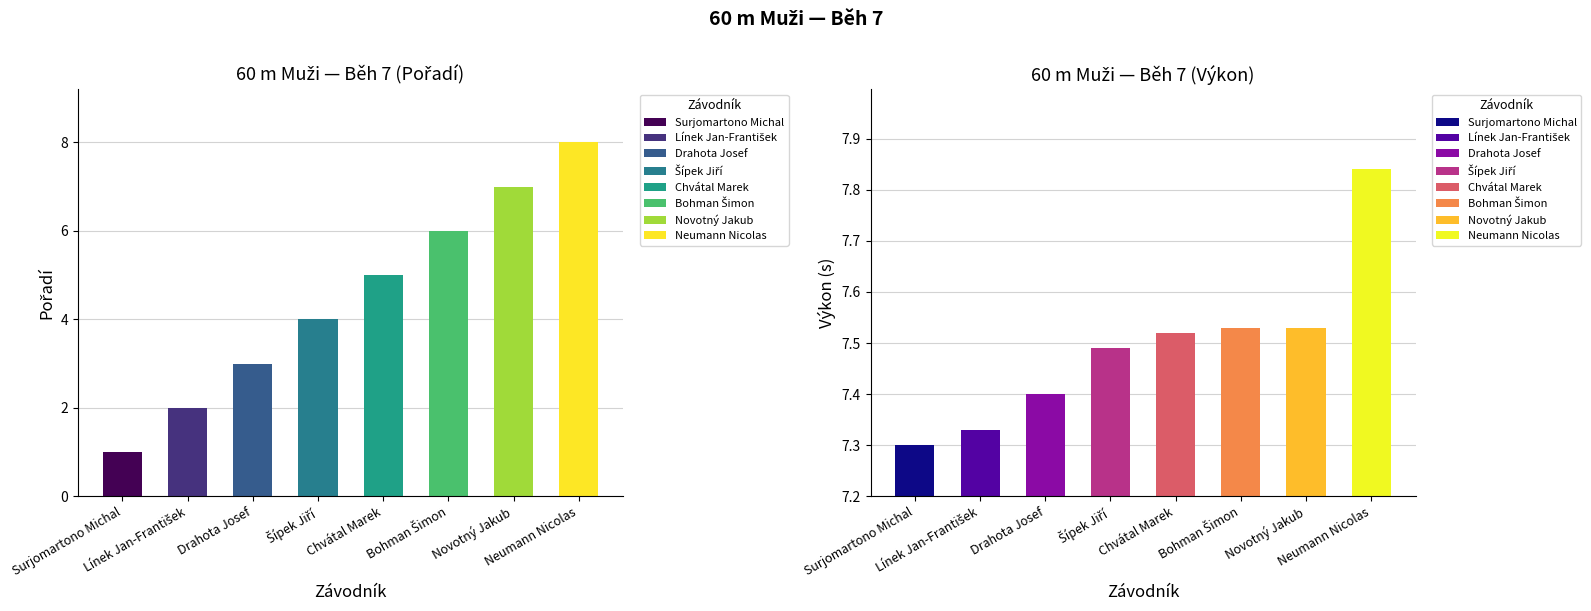

List the labels in order of Pořadí value, smallest first.

Surjomartono Michal, Línek Jan-František, Drahota Josef, Šípek Jiří, Chvátal Marek, Bohman Šimon, Novotný Jakub, Neumann Nicolas